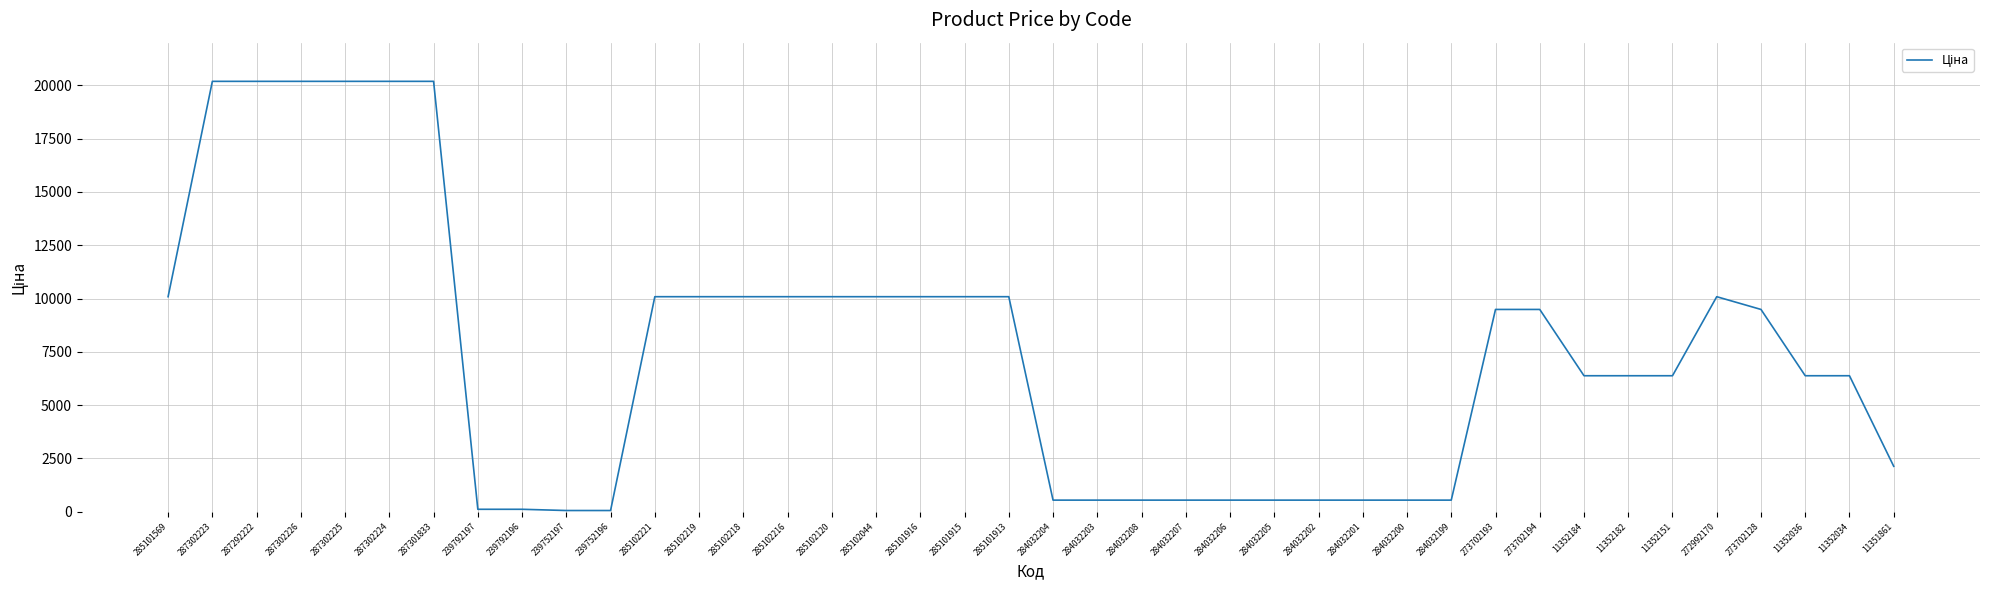

Read the value at 273702194.

9488.2